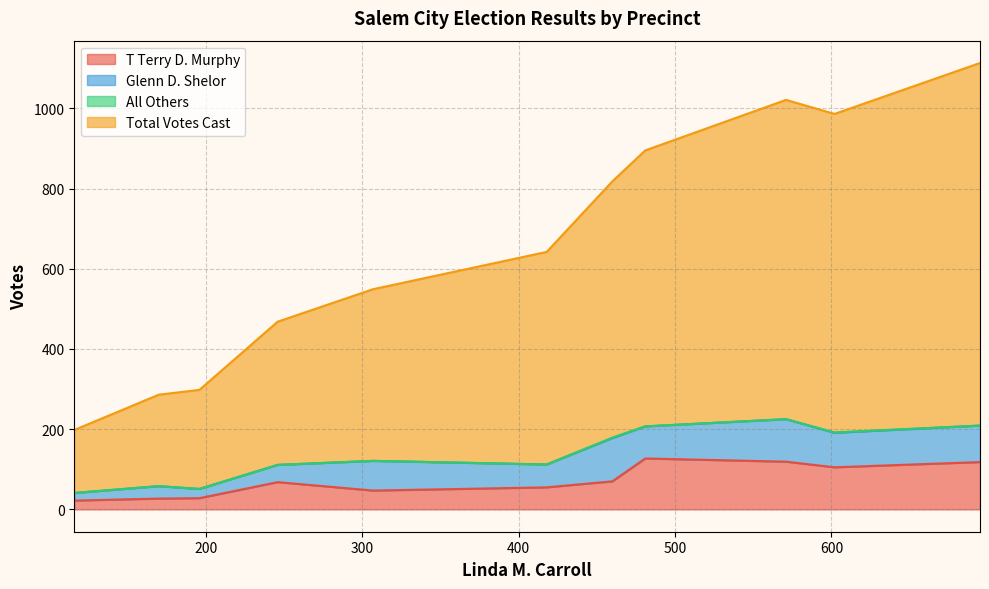

What is the label of the 9th point from the left?

571